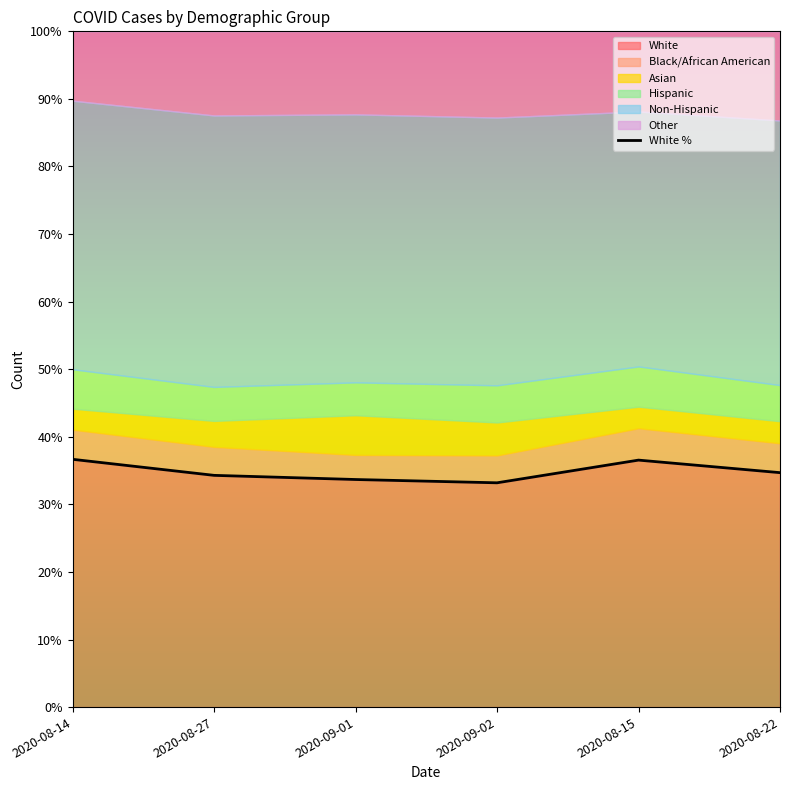

What is the difference between the values at 2020-08-27 and 2020-09-01?

0.6